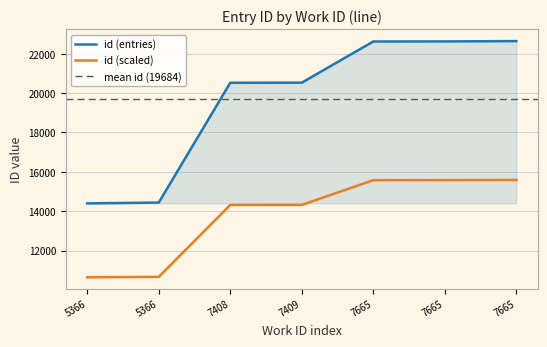

What is the approximate value at 7665, to the nearest 10?

22620